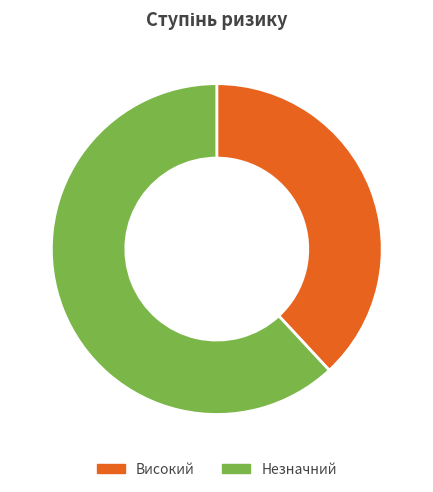

To the nearest percent, what is the combined percentage of Незначний and Високий?

100%